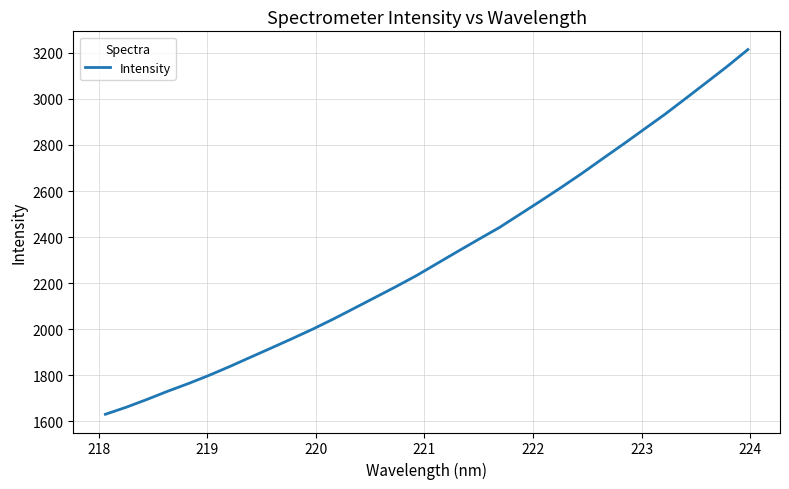

Is this an area chart (filled region under the line)?

No